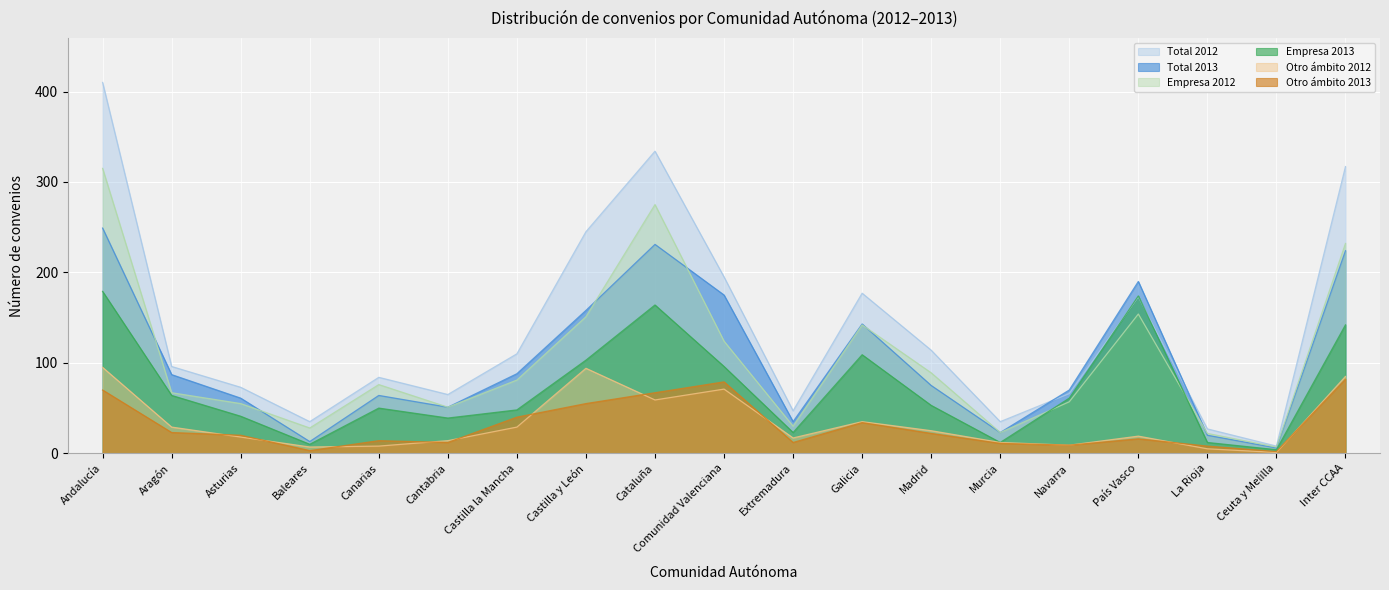

How many categories are shown in the chart?

19